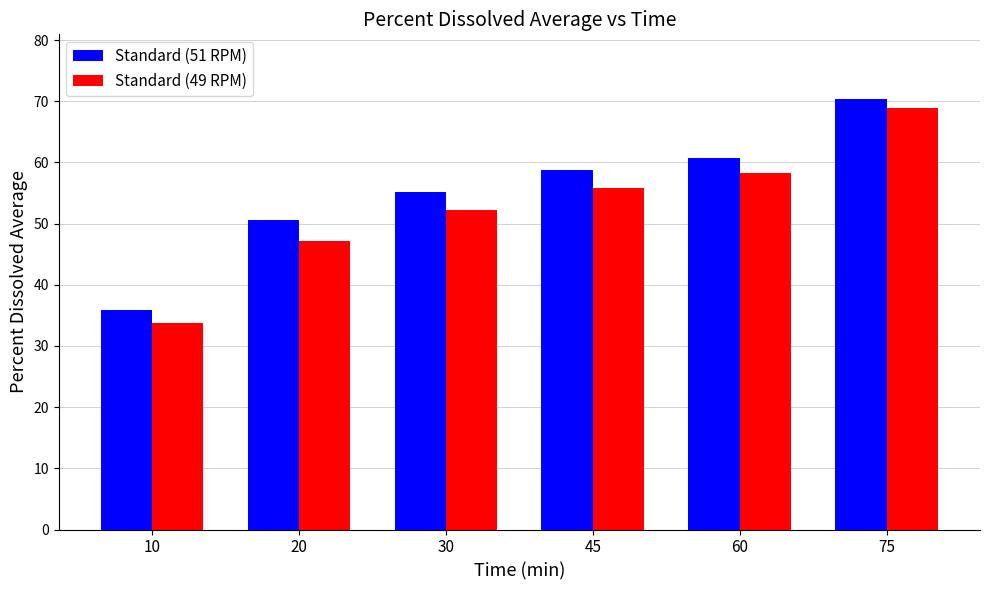

Count the number of categories in the chart.

6